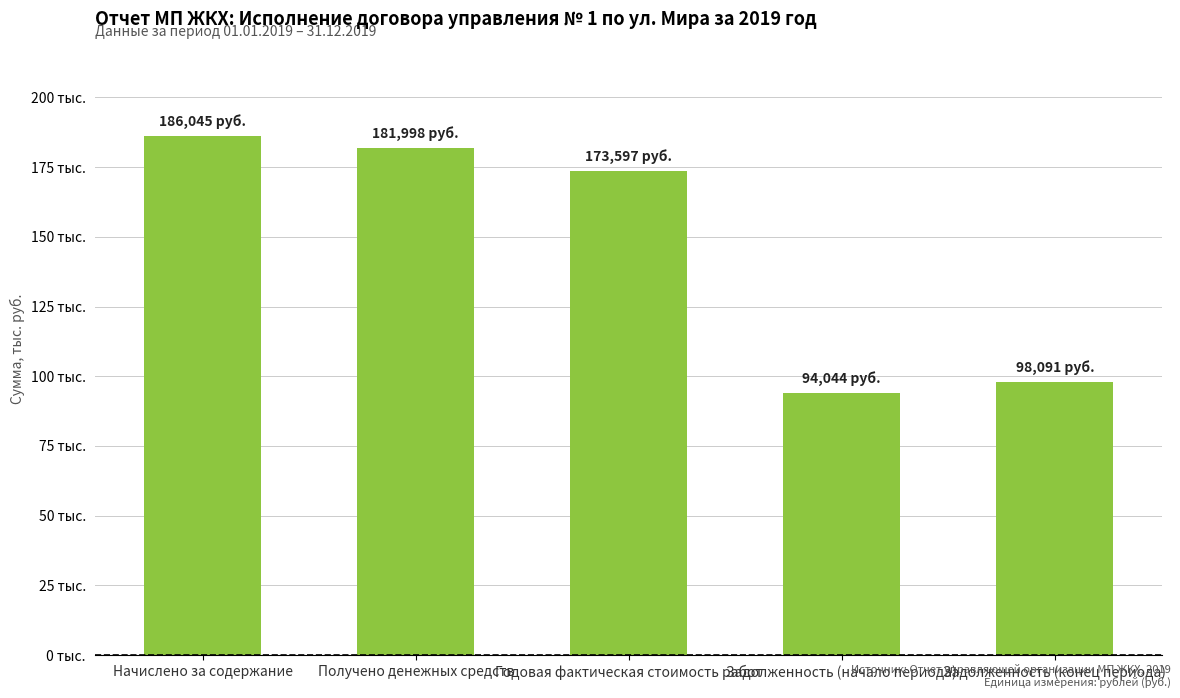

Are the bars horizontal?

No